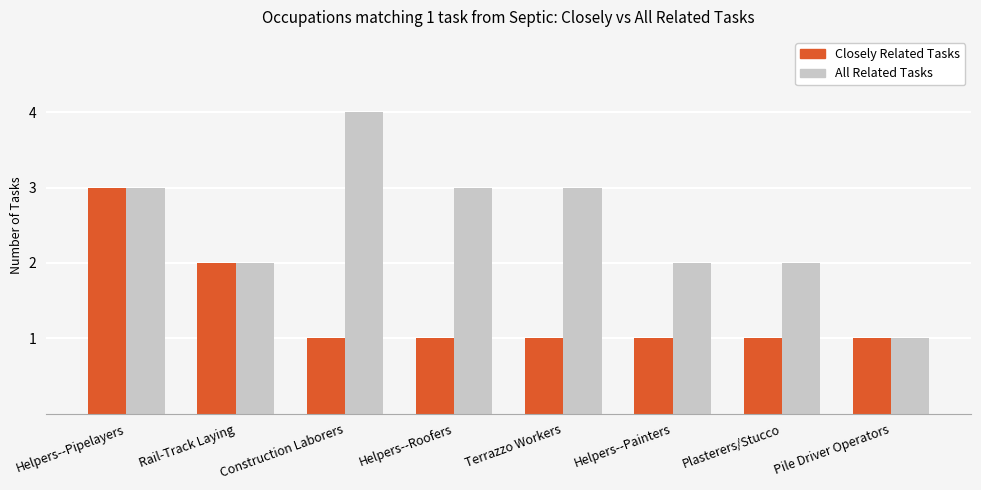

How many Closely Related Tasks values are between 1 and 2?

7